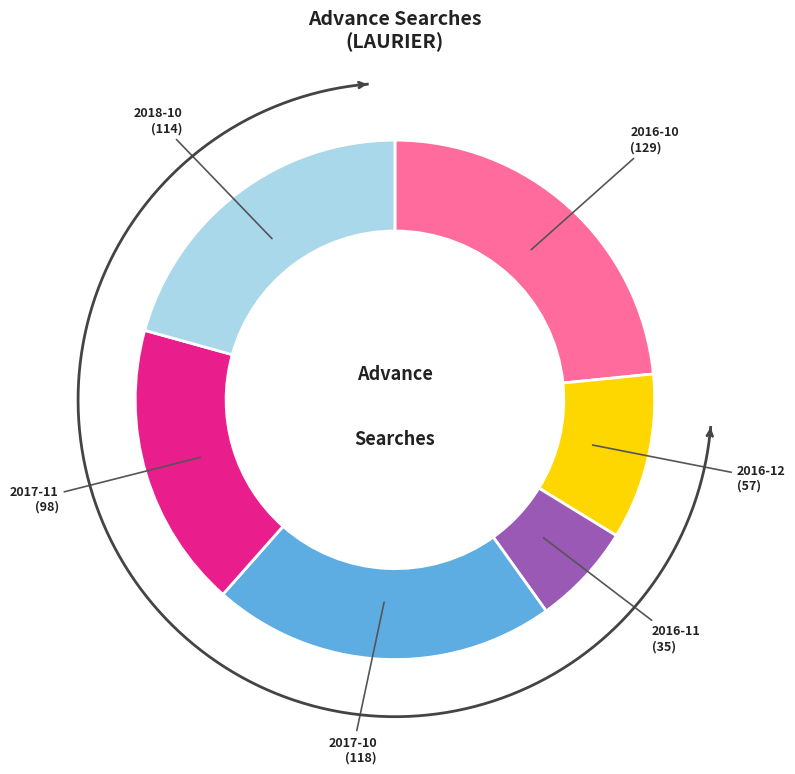

What is the largest slice in the pie chart?

2016-10